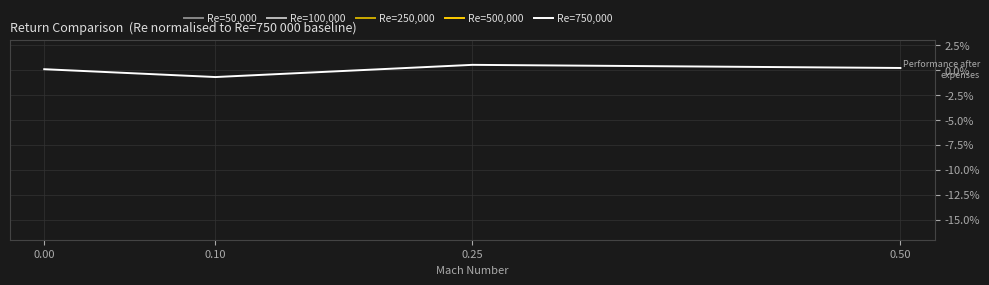

True or false: Re=50,000 and Re=750,000 intersect in this chart.

False